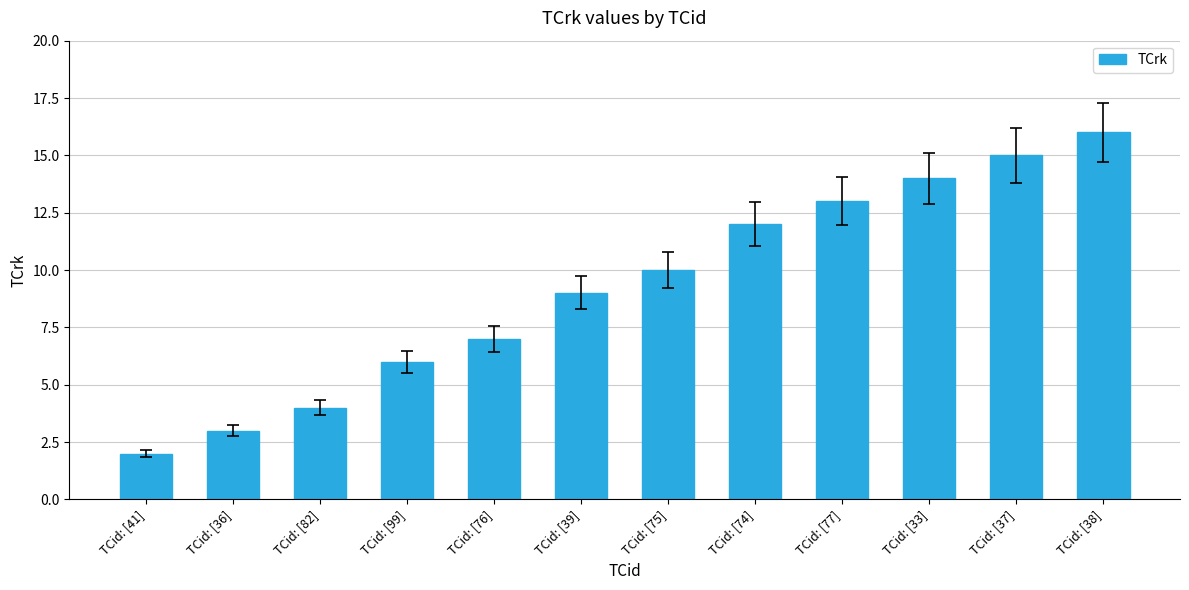

What is the minimum value shown in the chart?

2